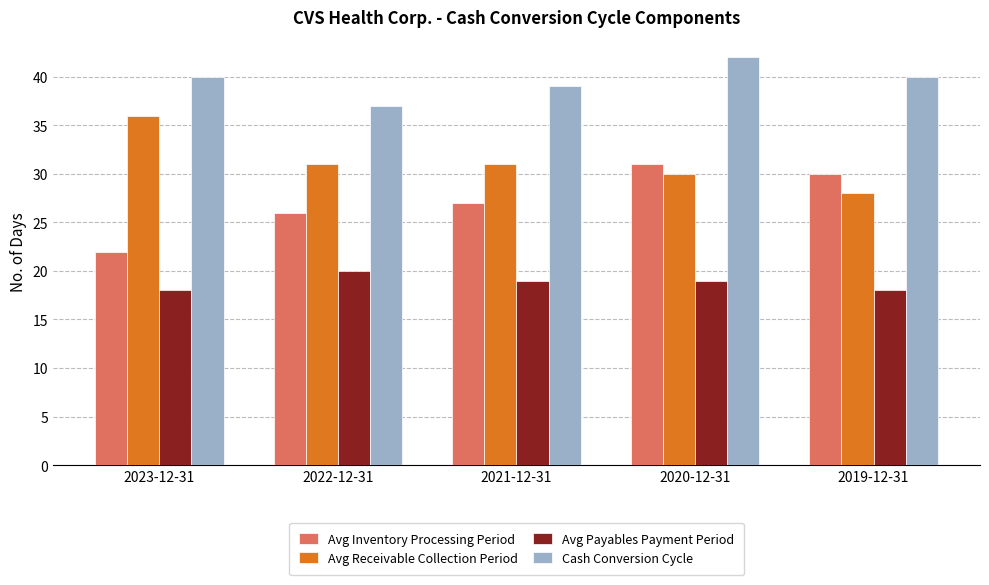

The value of Avg Inventory Processing Period at 2022-12-31 is 8. True or false?

False